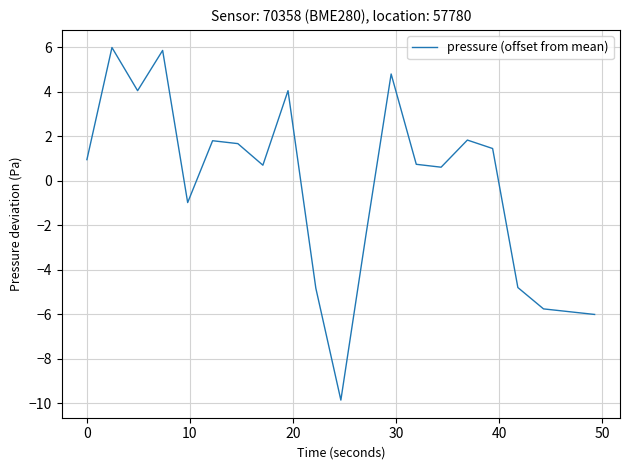

What is the minimum value shown in the chart?

-9.9